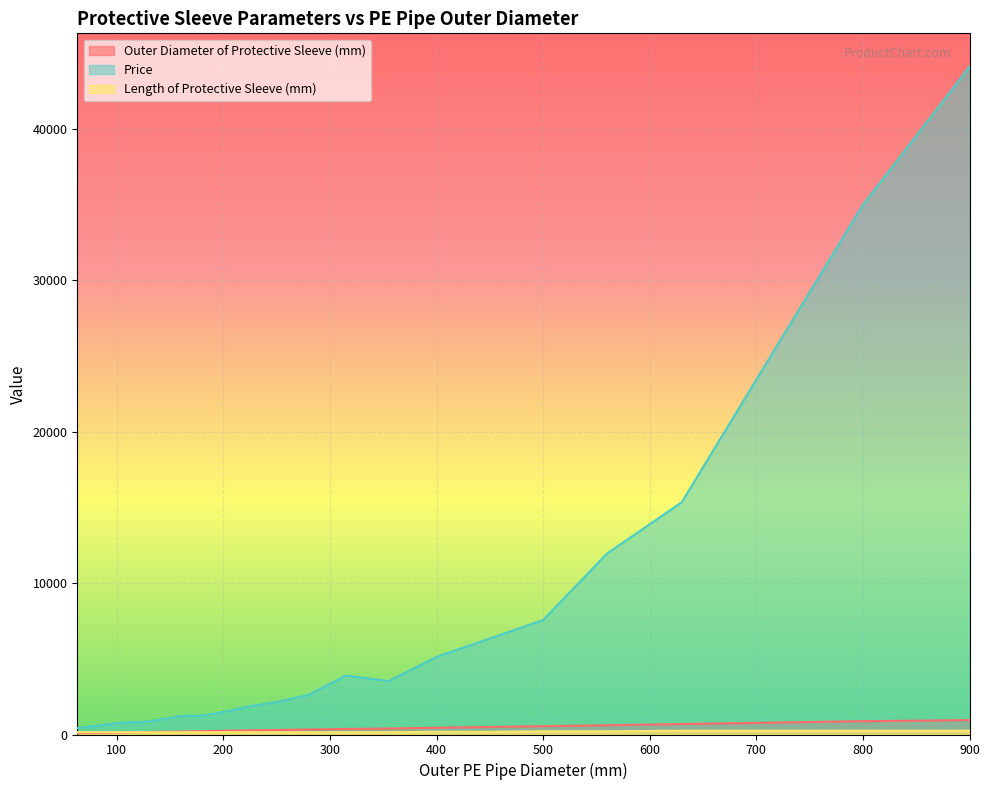

Rank the series by their maximum value, from highest to lowest.

Price, Outer Diameter of Protective Sleeve (mm), Length of Protective Sleeve (mm)